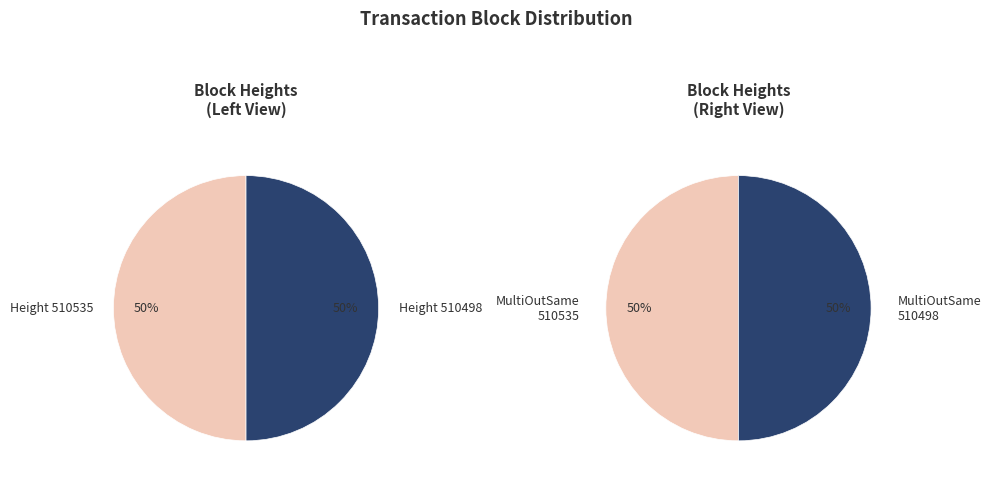

The 510498 slice represents 50% of the pie. True or false?

True